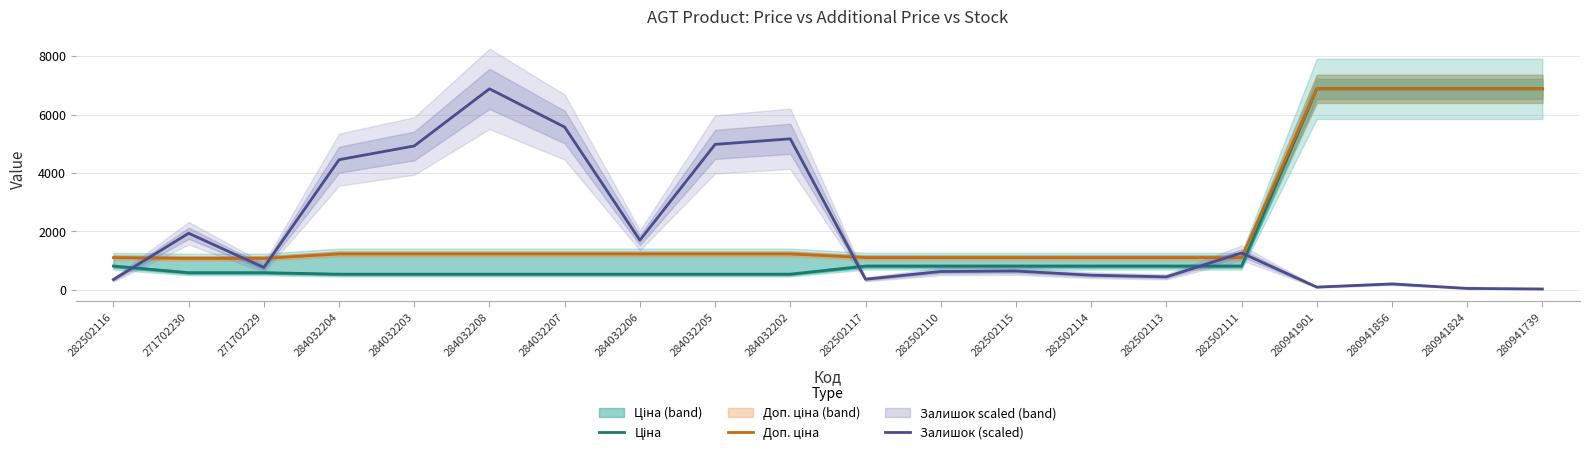

At 280941824, list the series in order from smallest to largest.

Залишок (scaled), Ціна, Доп. ціна